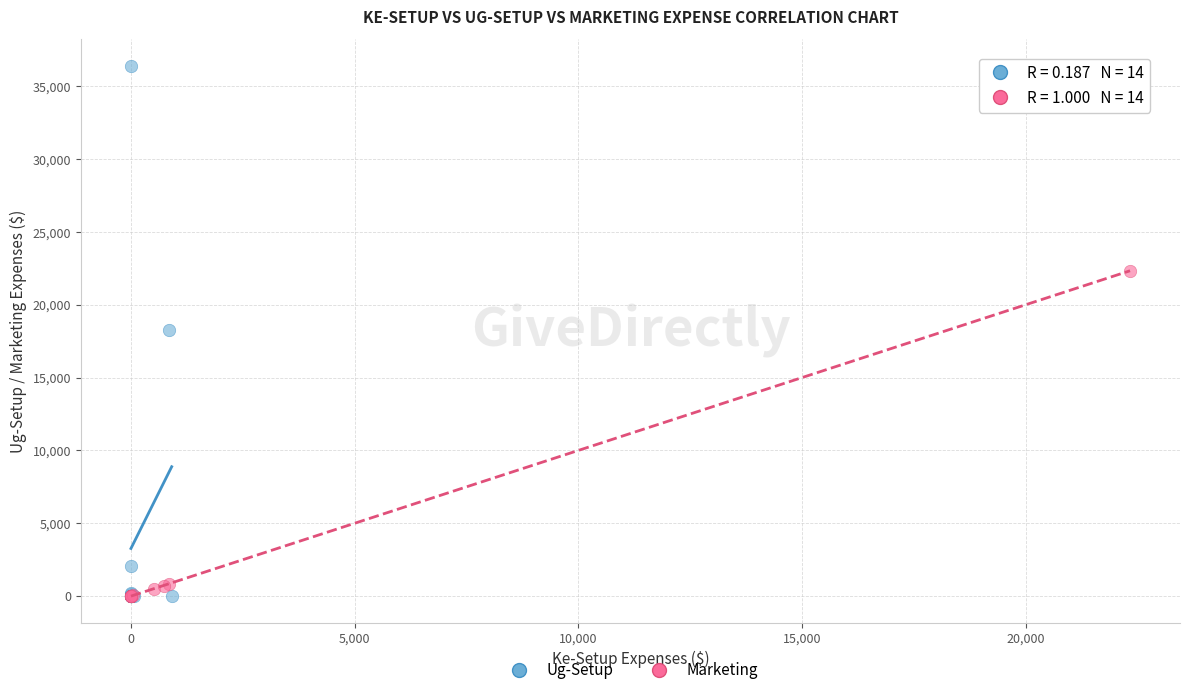

Which series reaches the maximum Y coordinate?

Ug-Setup